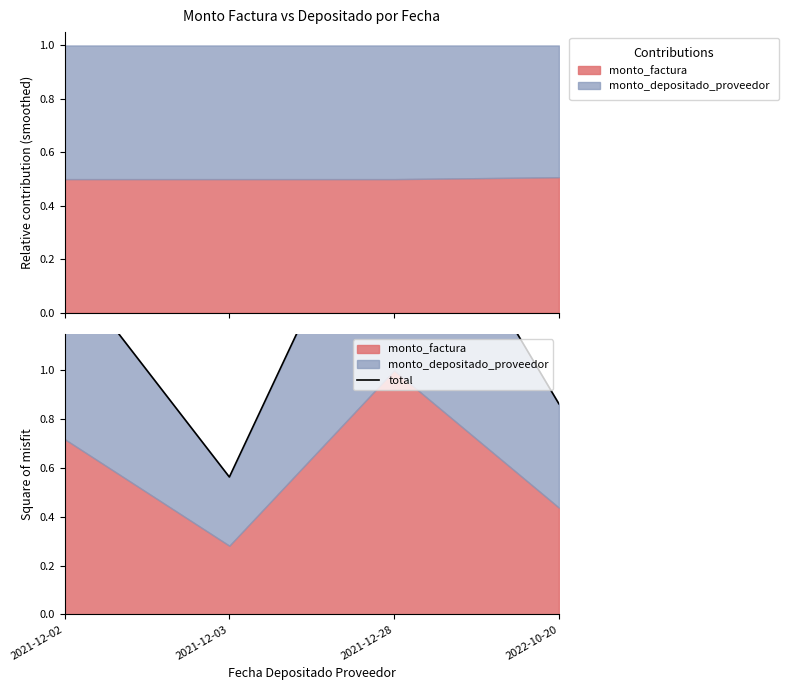

Rank the categories by value from highest to lowest.

2021-12-28, 2021-12-02, 2022-10-20, 2021-12-03